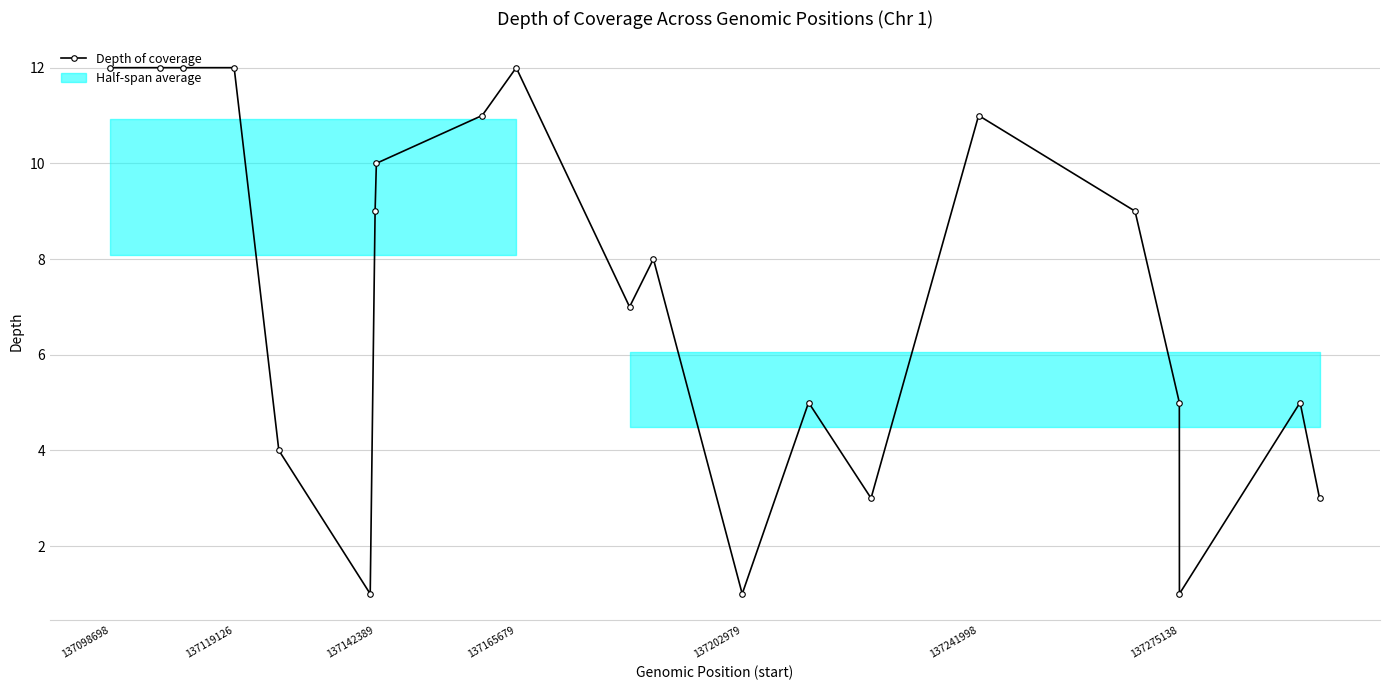

True or false: Depth of coverage has a value of 11 at 137241998.

True